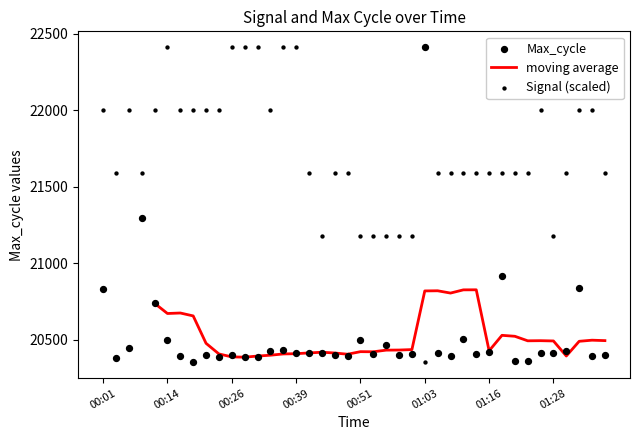

Which series reaches the minimum Y coordinate?

Signal